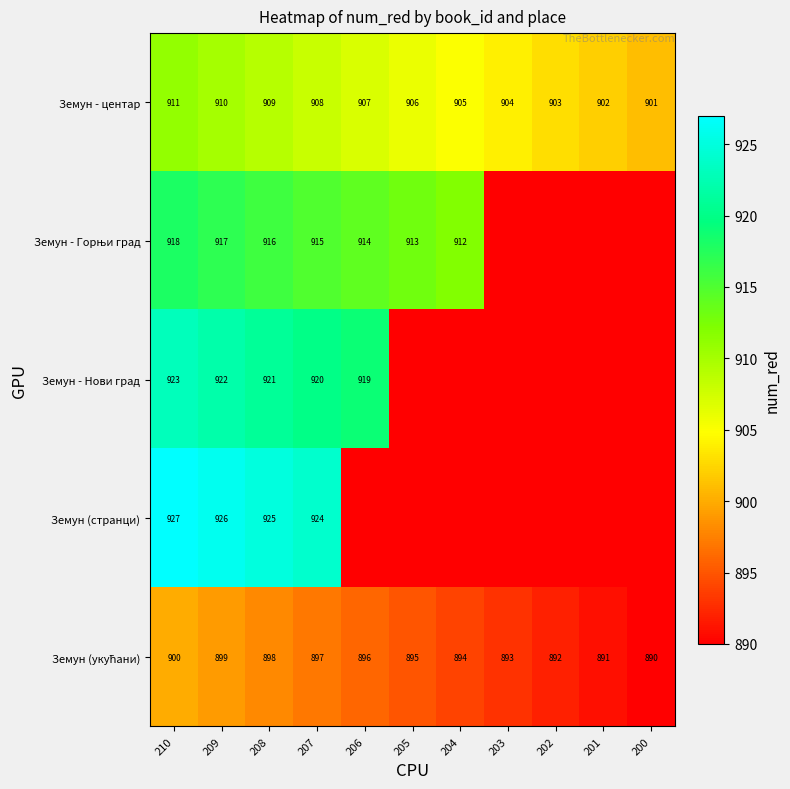

At how many categories does at least one series exceed 918?

5